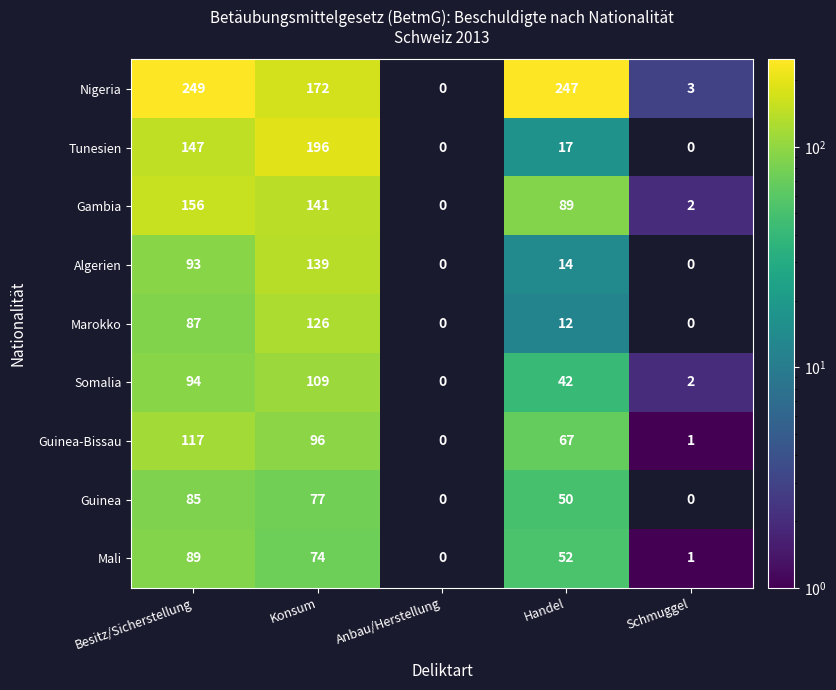

What is the total value across all series at Besitz/Sicherstellung?

1117